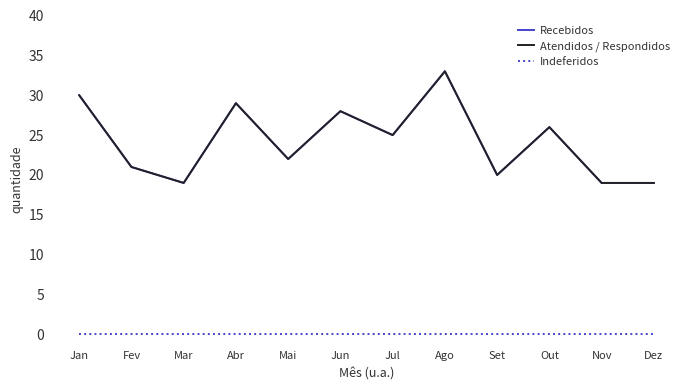

Reading right to left, list all the values displayed in this chart.

Recebidos: 19	19	26	20	33	25	28	22	29	19	21	30
Atendidos / Respondidos: 19	19	26	20	33	25	28	22	29	19	21	30
Indeferidos: 0	0	0	0	0	0	0	0	0	0	0	0